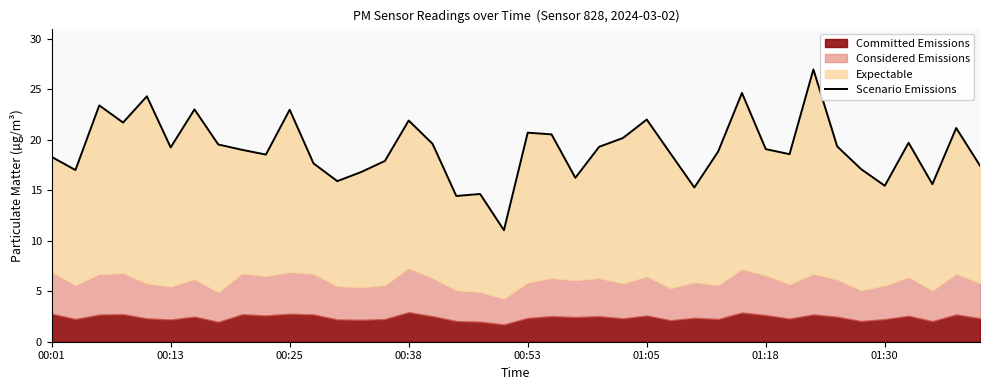

How many points are lower than both their immediate neighbors (excluding endpoints)?

12